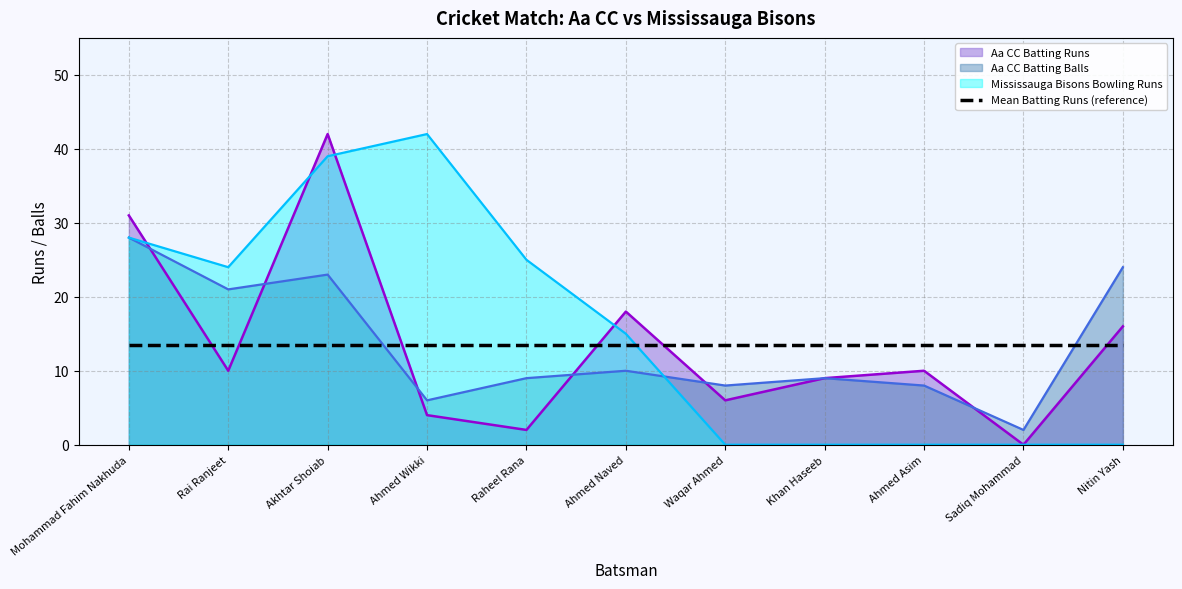

Reading right to left, list all the values displayed in this chart.

Aa CC Batting Runs: Nitin Yash=16	Sadiq Mohammad=0	Ahmed Asim=10	Khan Haseeb=9	Waqar Ahmed=6	Ahmed Naved=18	Raheel Rana=2	Ahmed Wikki=4	Akhtar Shoiab=42	Rai Ranjeet=10	Mohammad Fahim Nakhuda=31
Aa CC Batting Balls: Nitin Yash=24	Sadiq Mohammad=2	Ahmed Asim=8	Khan Haseeb=9	Waqar Ahmed=8	Ahmed Naved=10	Raheel Rana=9	Ahmed Wikki=6	Akhtar Shoiab=23	Rai Ranjeet=21	Mohammad Fahim Nakhuda=28
Mississauga Bisons Bowling Runs: Nitin Yash=0	Sadiq Mohammad=0	Ahmed Asim=0	Khan Haseeb=0	Waqar Ahmed=0	Ahmed Naved=15	Raheel Rana=25	Ahmed Wikki=42	Akhtar Shoiab=39	Rai Ranjeet=24	Mohammad Fahim Nakhuda=28